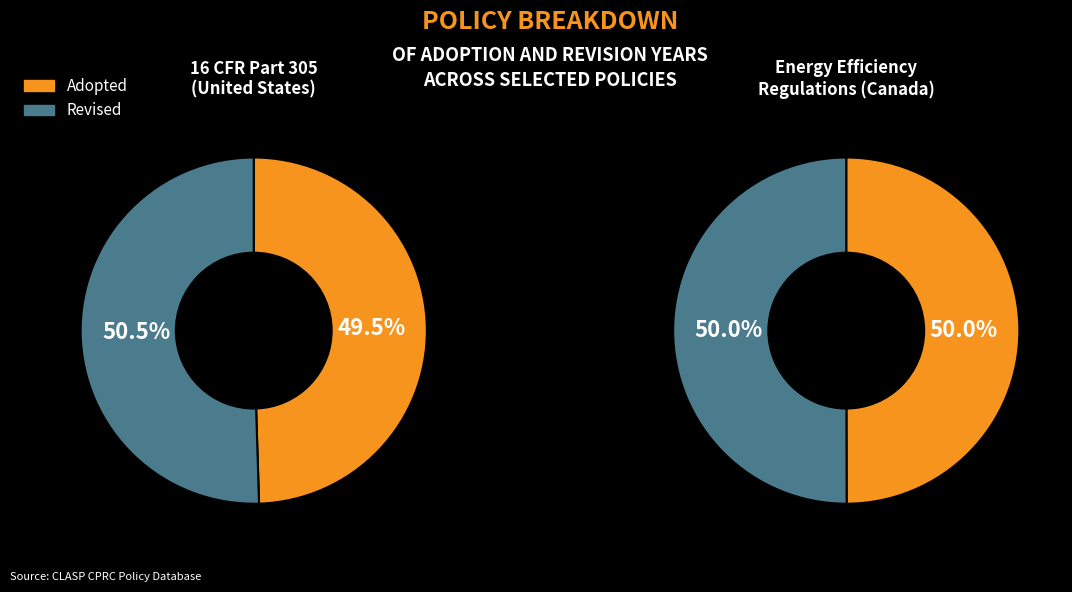

How many segments does this pie chart have?

2